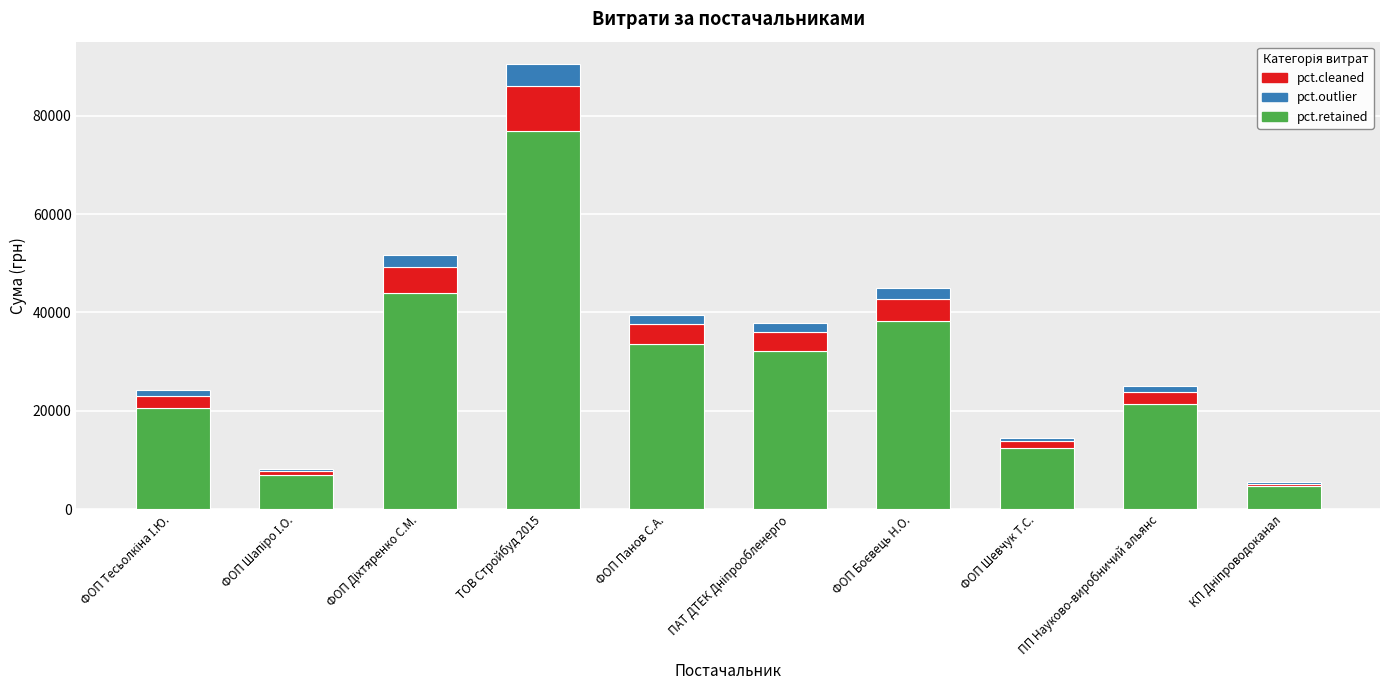

At which category is the sum across all series the highest?

ТОВ Стройбуд 2015